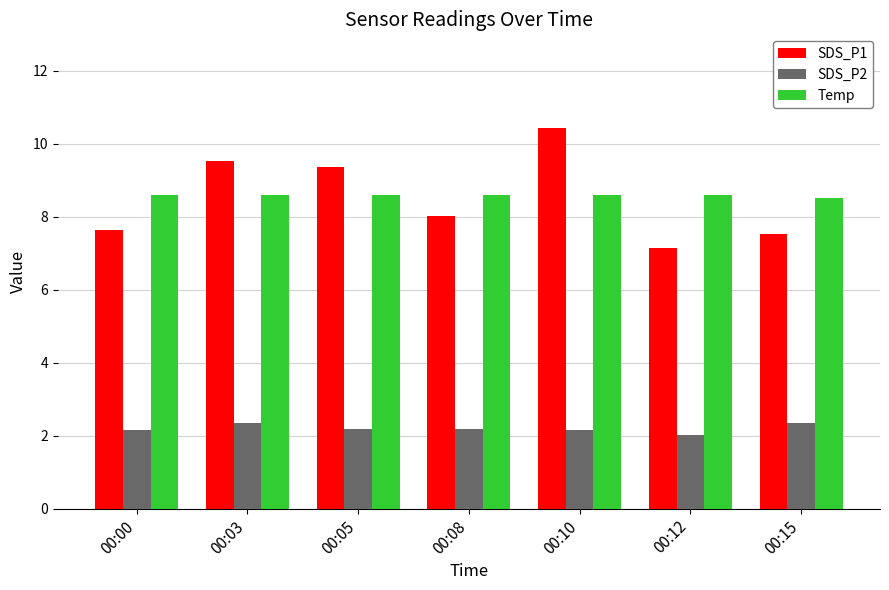

What is the spread (max minus min) of values at 00:03?

7.2